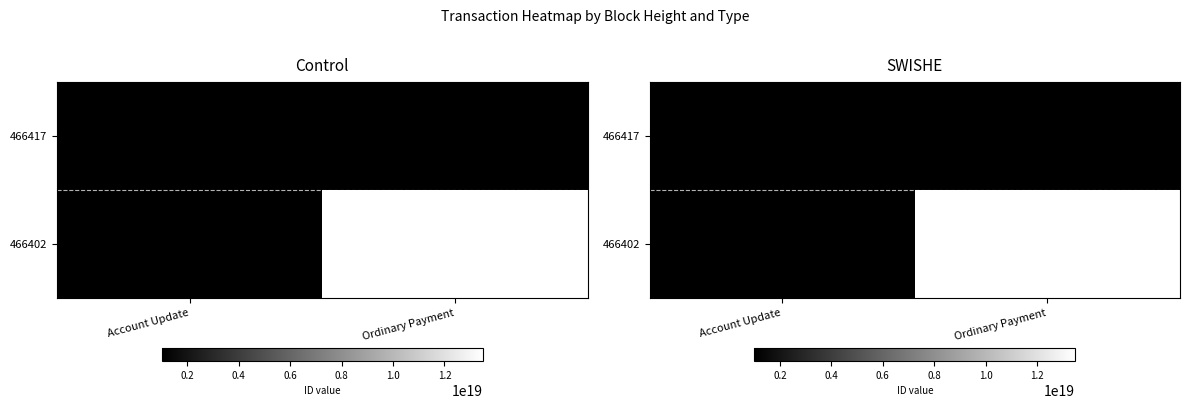

At Account Update, list the series in order from largest to smallest.

466417, 466402